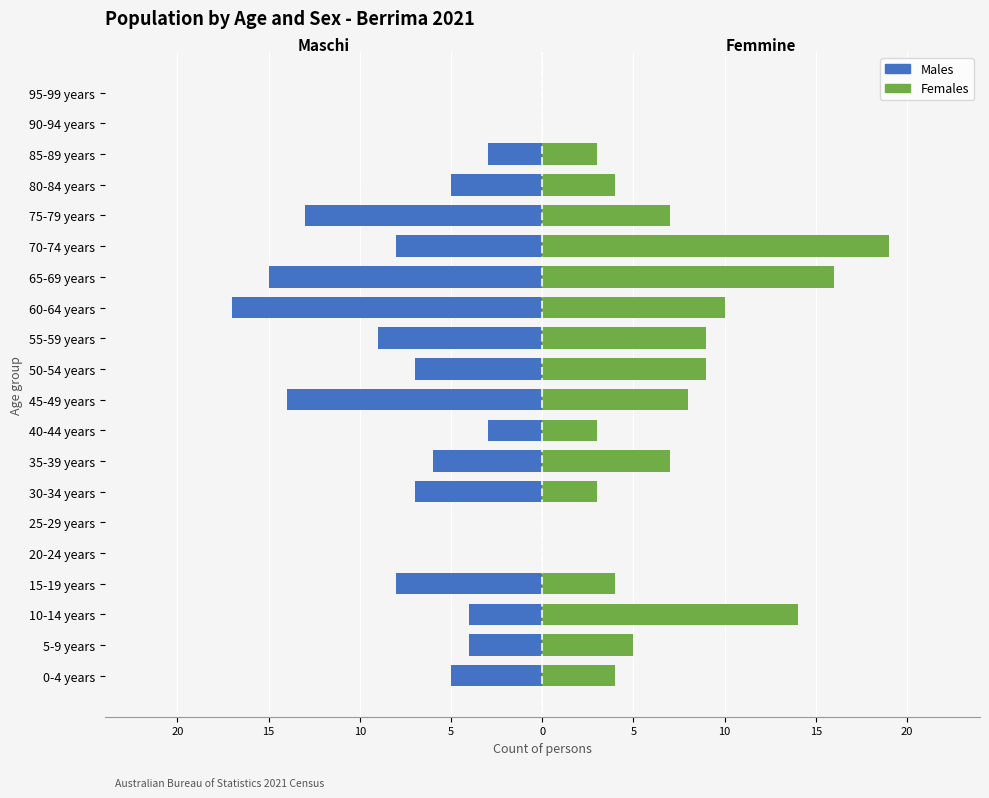

Between 90-94 years and 25-29 years, which is larger?

90-94 years